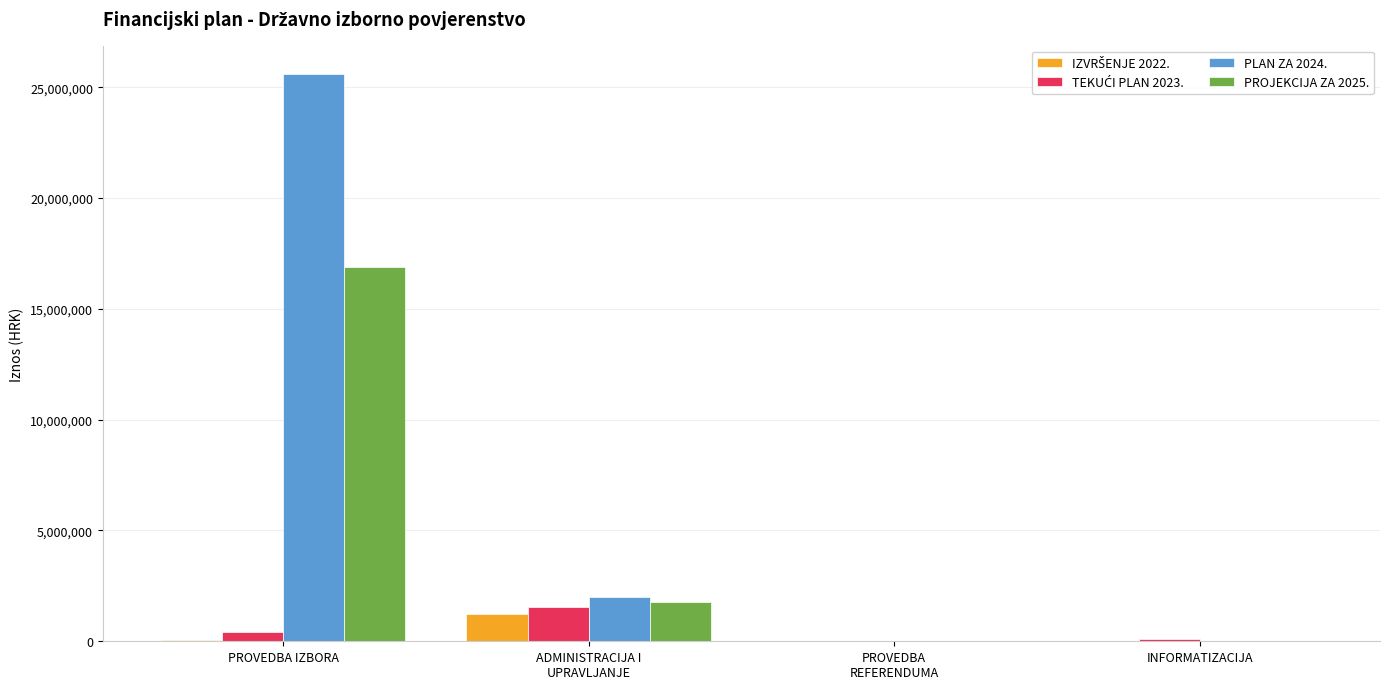

What is the maximum value shown in the chart?

25594978.0